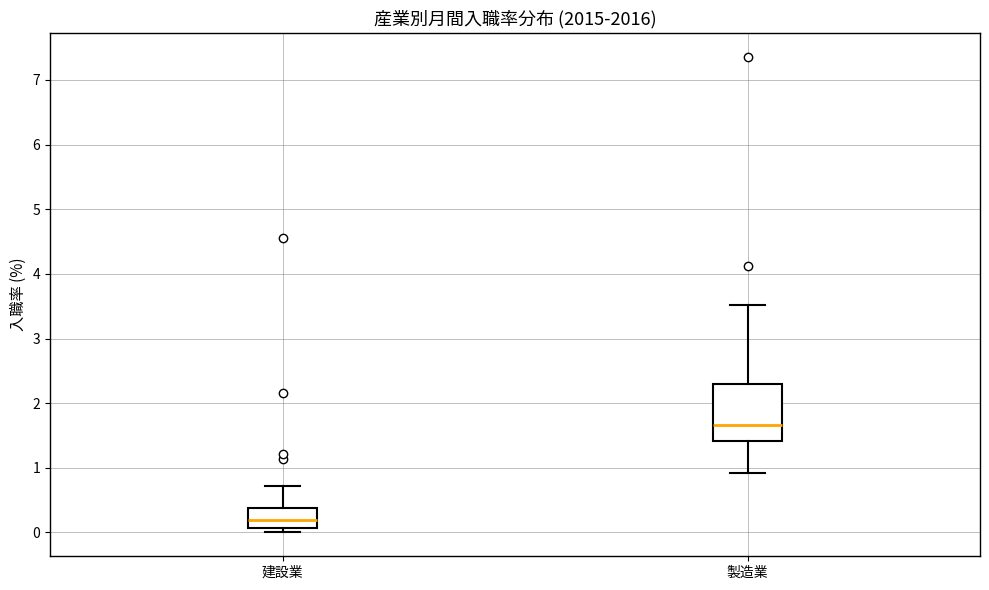

Reading left to right, transcribe this box plot: for each box, give where its median line is, the range the box spans, and where its two whiskers end, as read against the y-axis. The values are not printed on the chart, so give them approximately, as read against the axis.

建設業: median 0.2, box 0.1 to 0.4, whiskers 0.0 to 0.7
製造業: median 1.7, box 1.4 to 2.3, whiskers 0.9 to 3.5